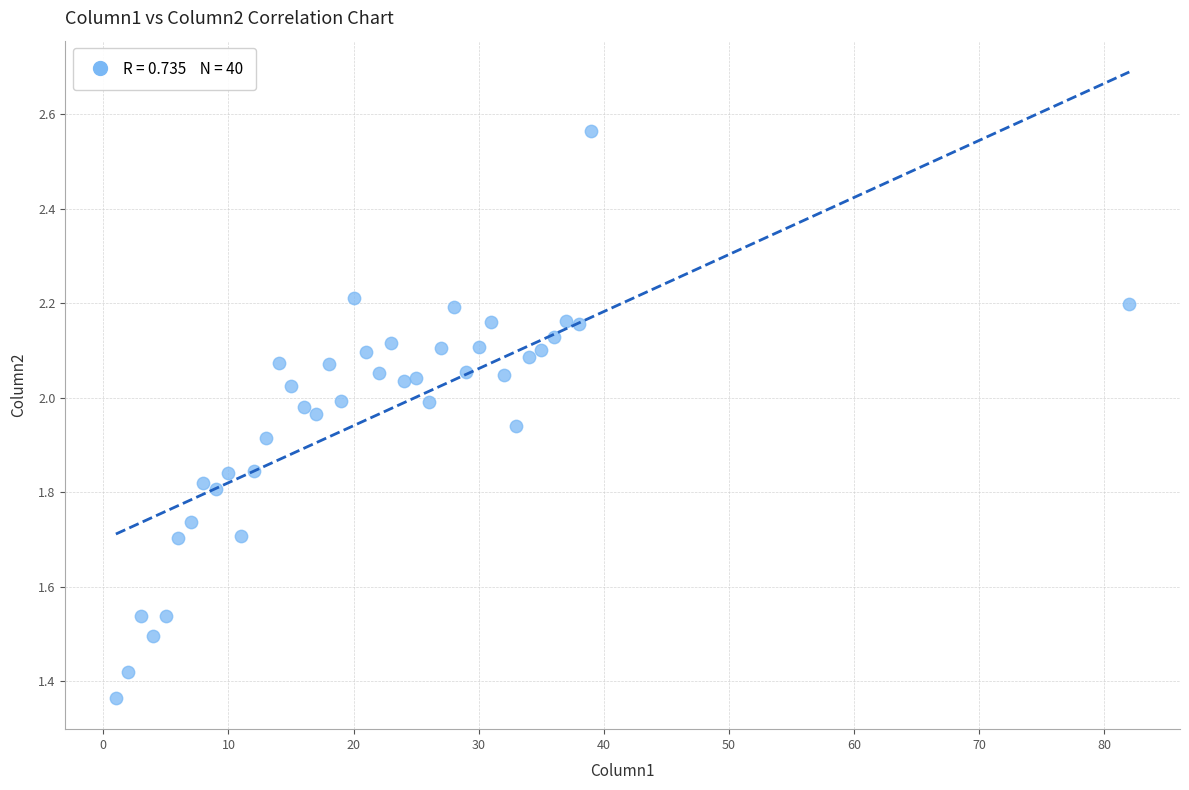

What is the range of Y values (max minus min)?

1.2